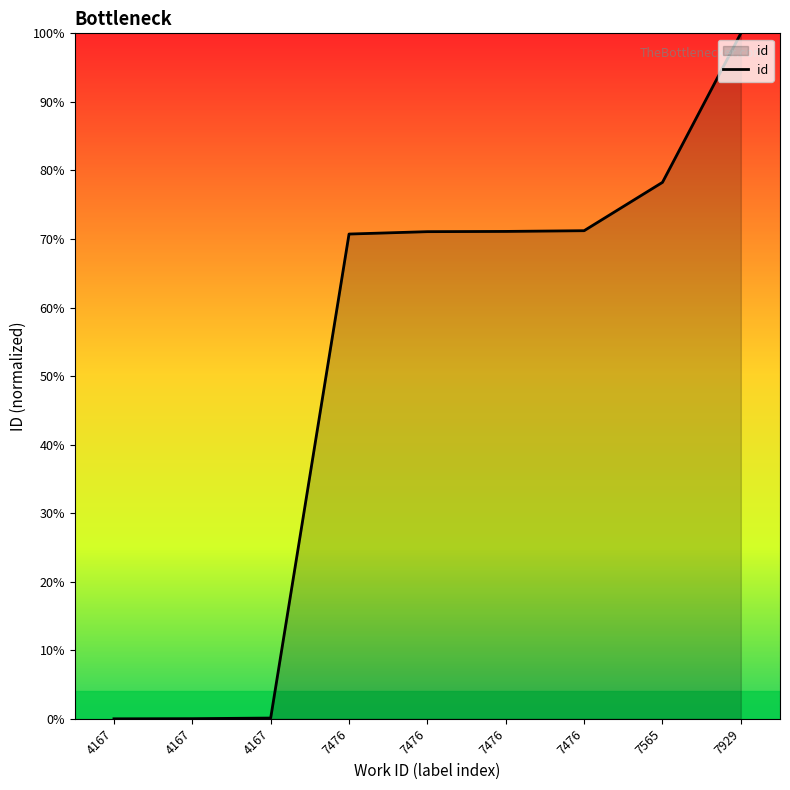

List the labels in order of value, smallest first.

4167, 4167, 4167, 7476, 7476, 7476, 7476, 7565, 7929